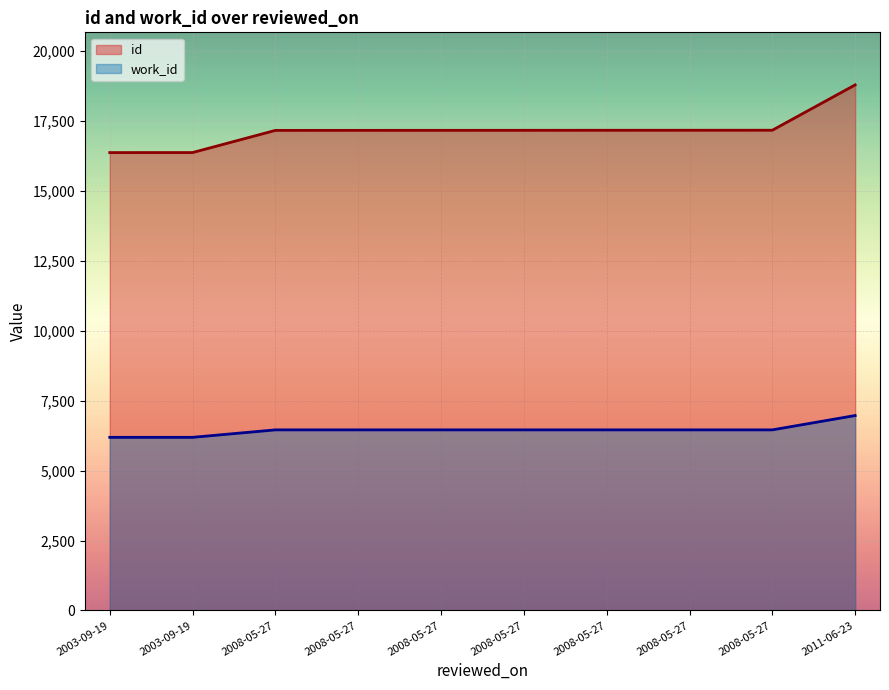

List the series in order of their overall mean, lowest first.

work_id, id